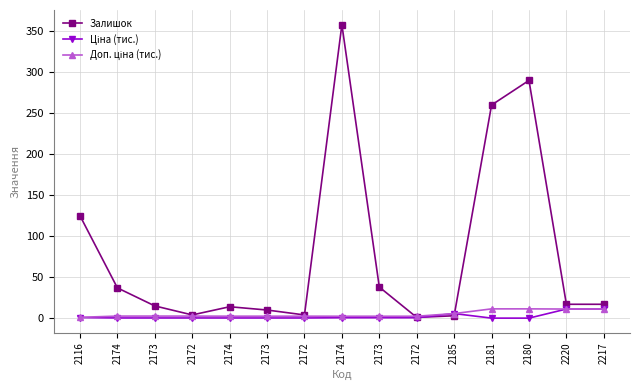

What is the approximate value of Залишок at 2174?

37.0